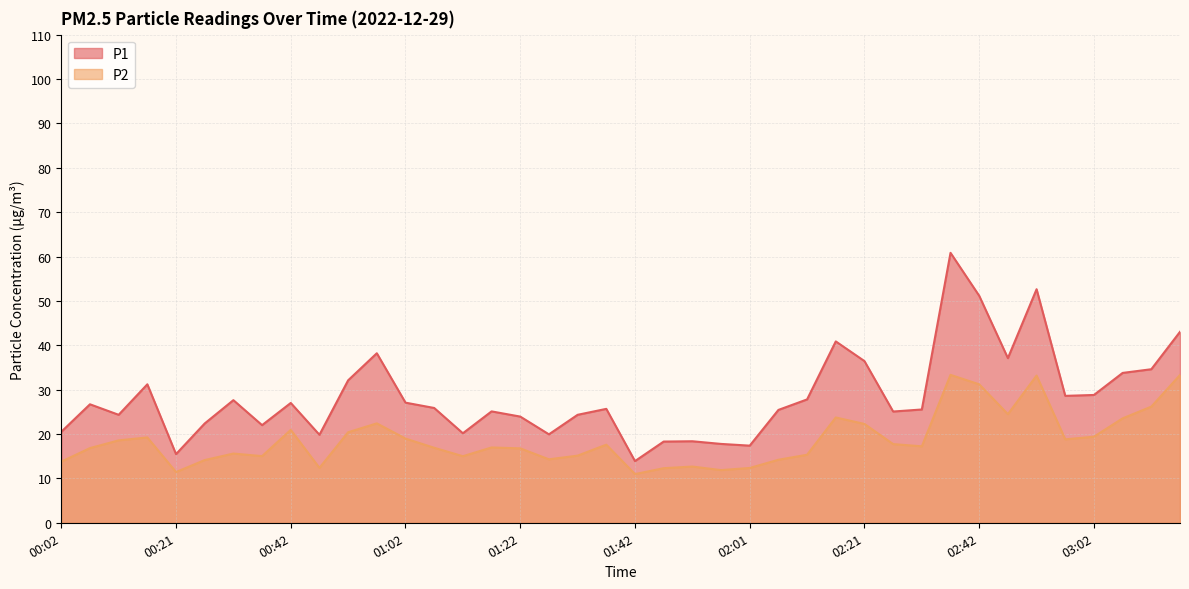

Does the chart have visible grid lines?

Yes